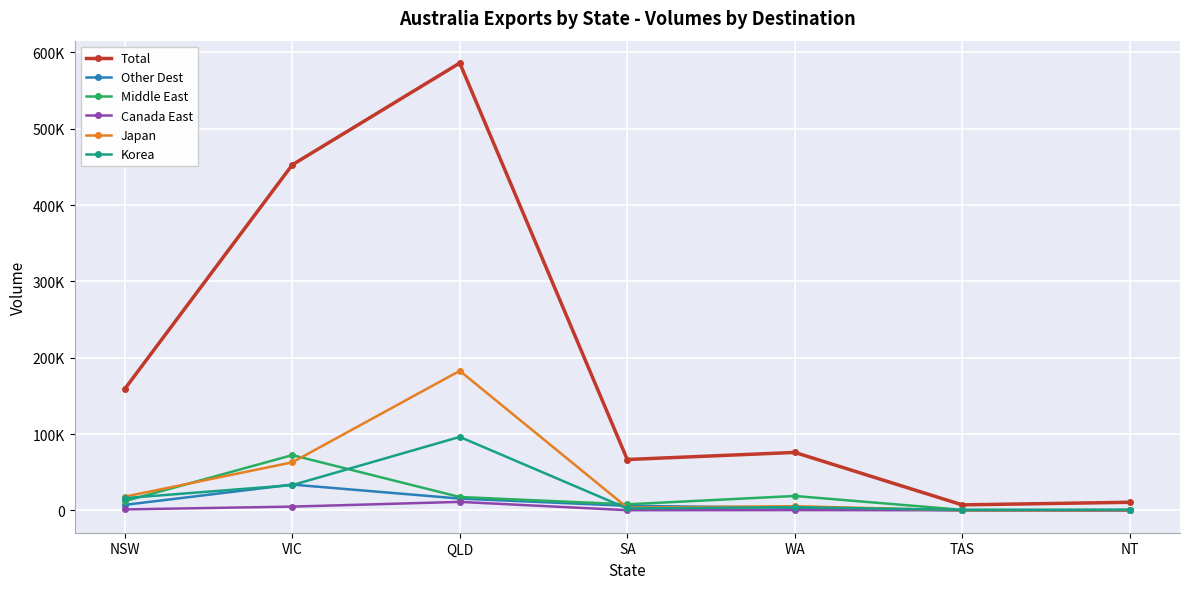

Where is Other Dest nearest to the value 16940?

QLD